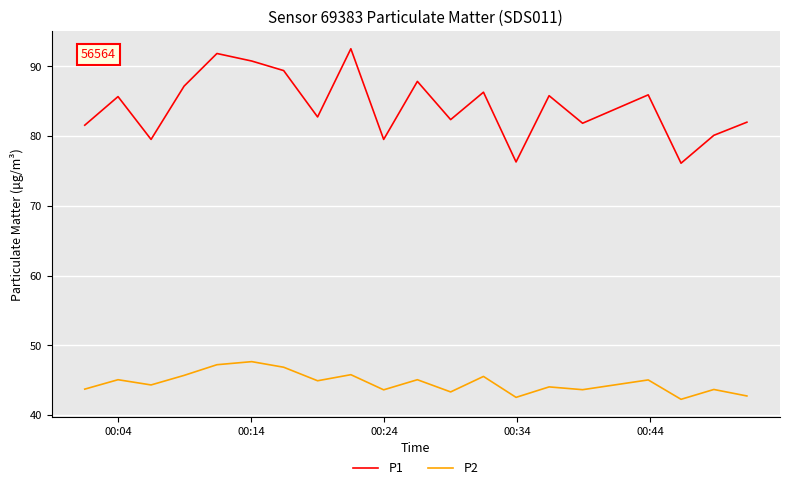

Which series has the largest total across all categories?

P1